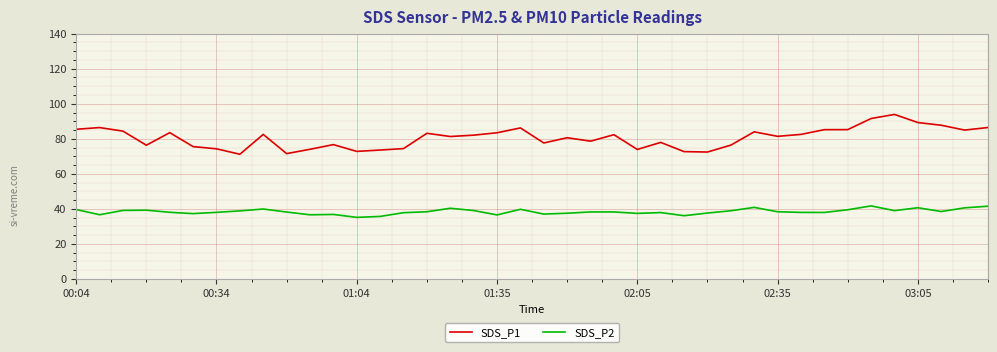

What is the difference between the maximum and minimum values in the SDS_P2 series?

6.5